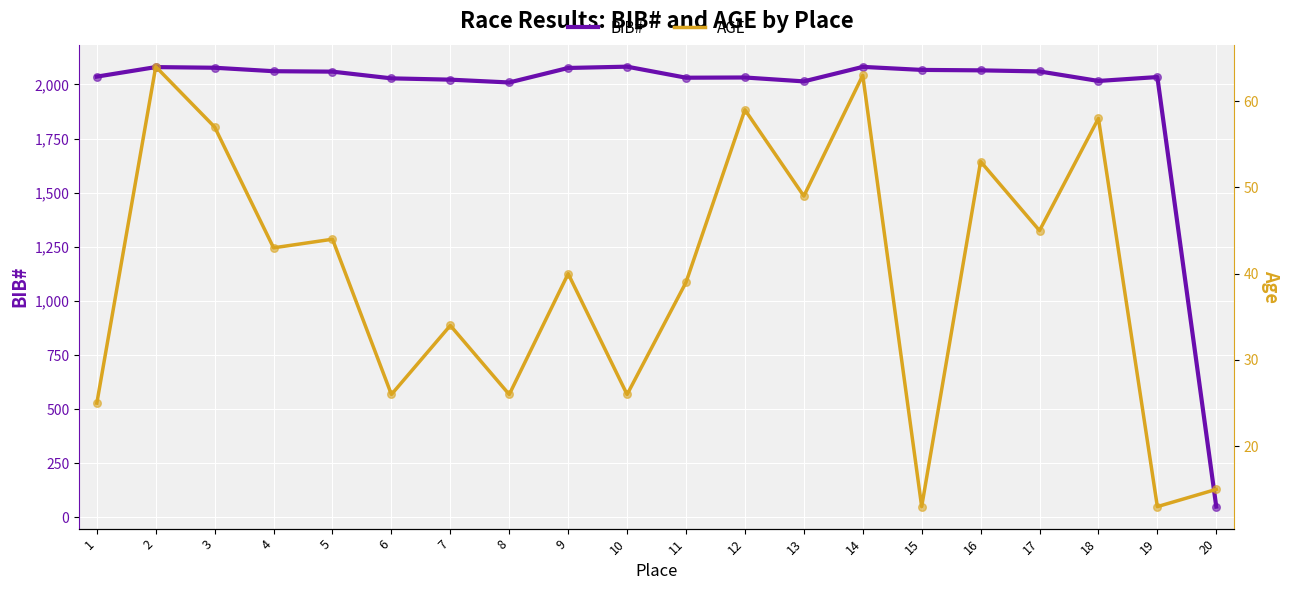

Which series has the widest spread of Y values?

BIB#